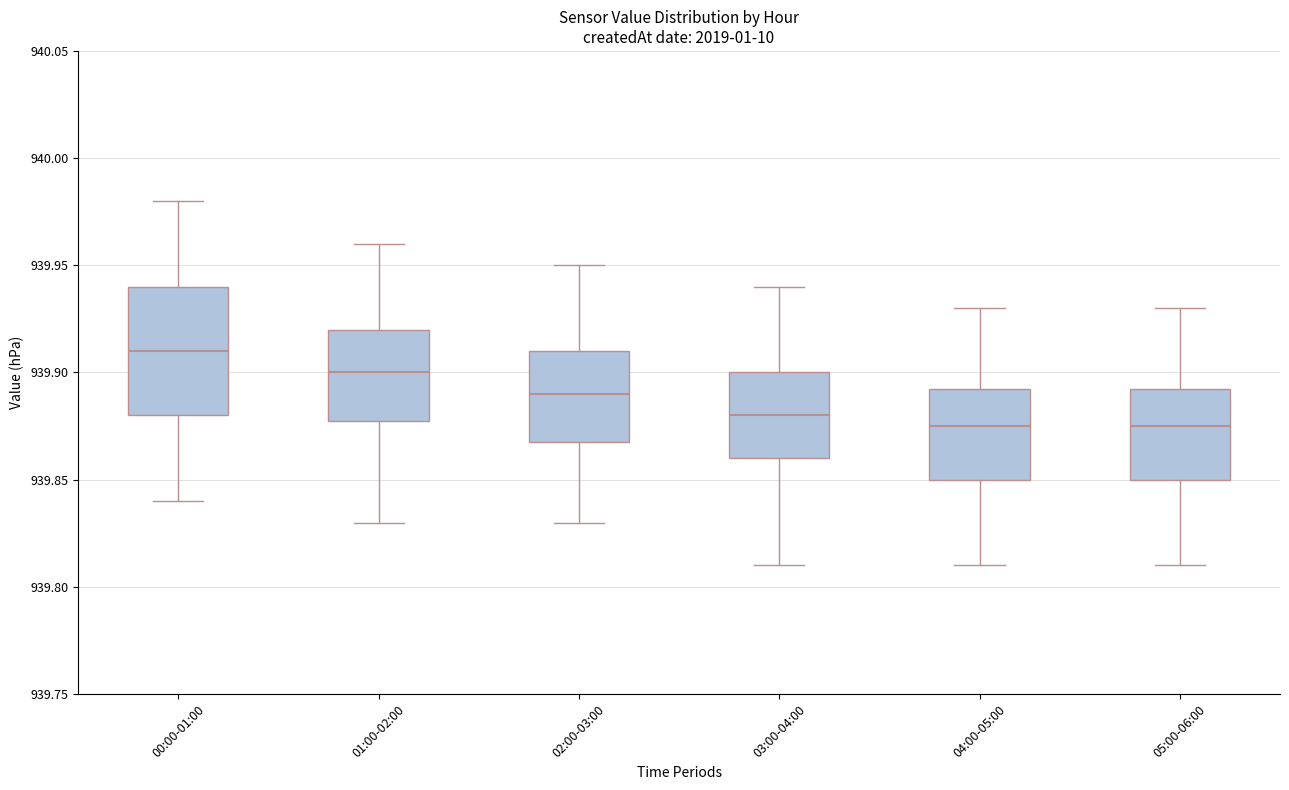

Which box is the tallest, from its lower edge to its upper edge?

00:00-01:00